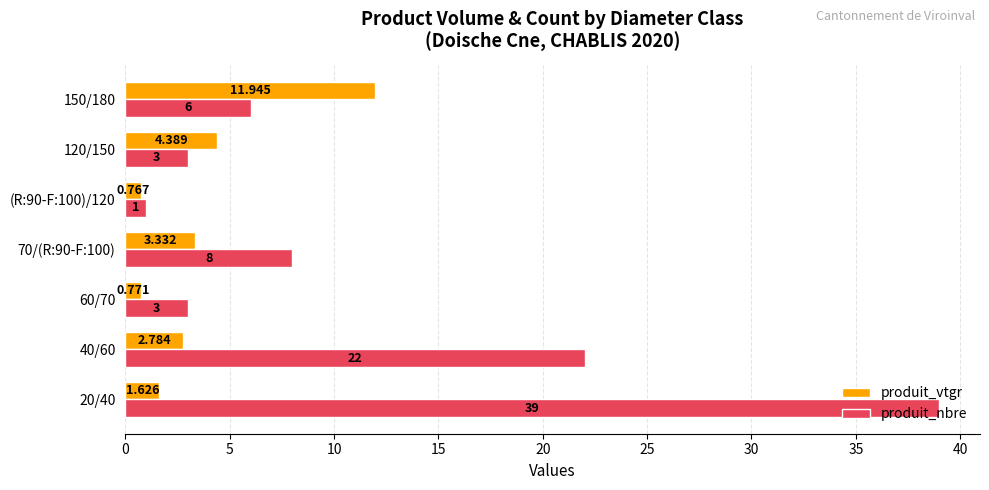

Rank the series by their average value, from lowest to highest.

produit_vtgr, produit_nbre